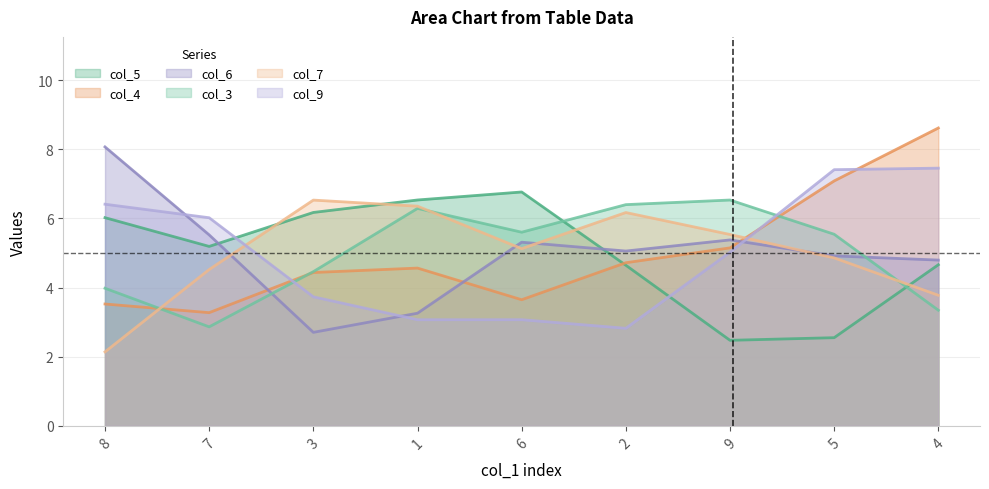

How many interior local valleys does the col_6 series have?

2